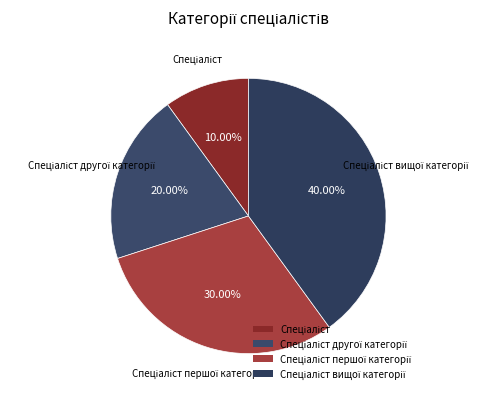

Does any single category account for the majority?

No